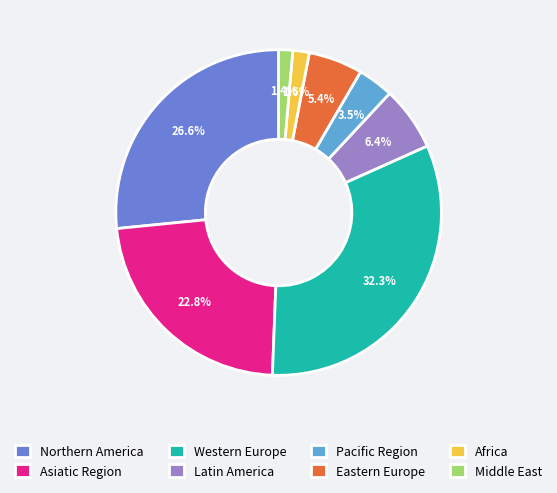

What is the largest slice in the pie chart?

Western Europe